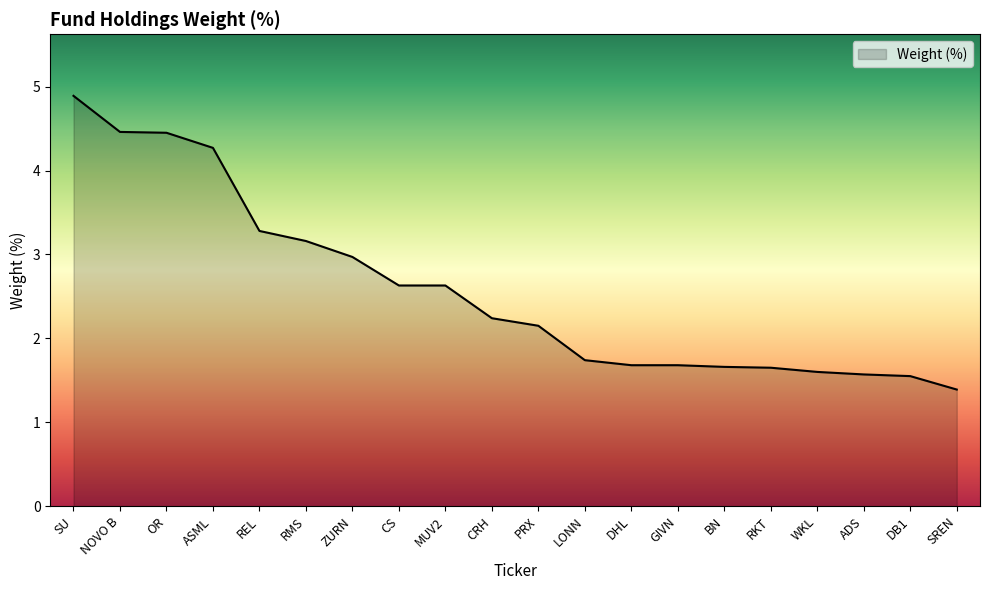

How many lines are shown in the chart?

1